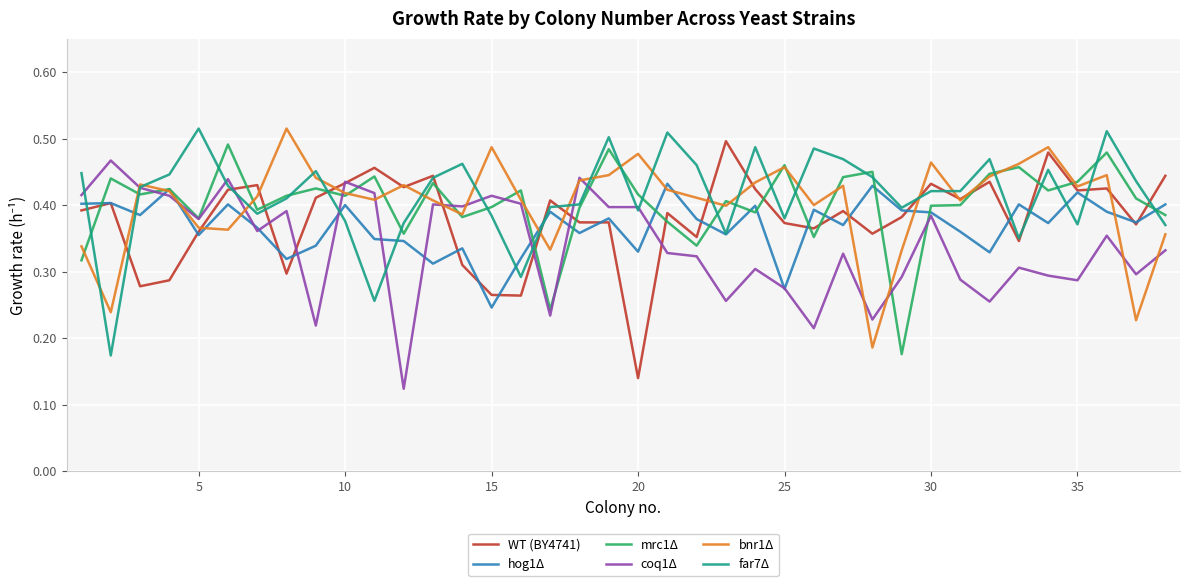

Which series has the largest range (max minus min)?

WT (BY4741)